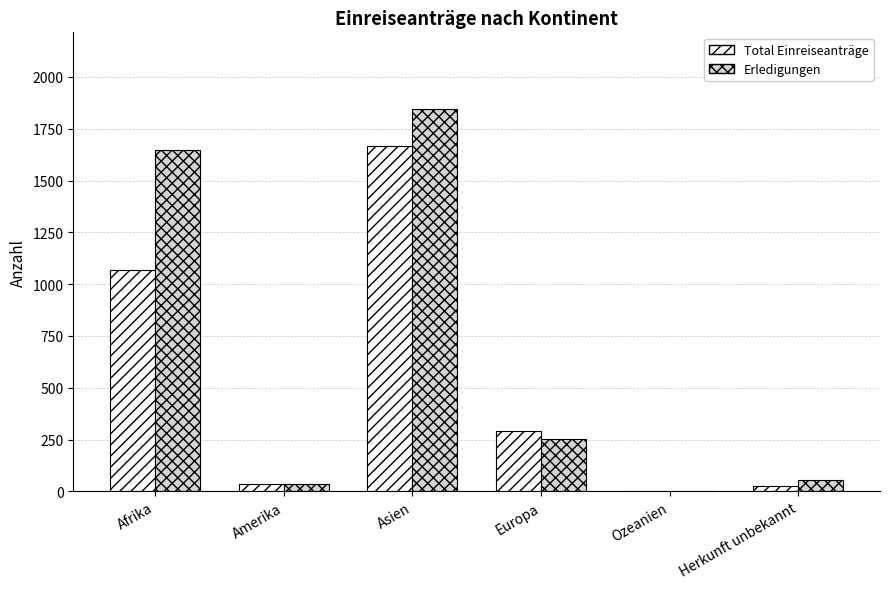

Reading left to right, transcribe all the data shown in this chart.

Total Einreiseanträge: 1068	38	1666	291	0	26
Erledigungen: 1648	37	1846	255	0	54